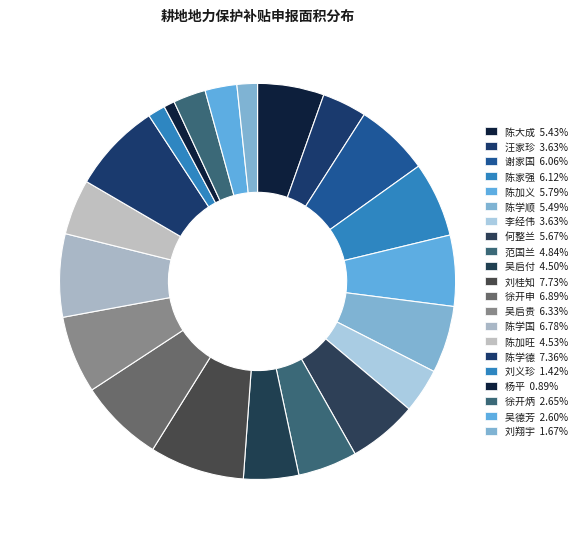

To the nearest percent, what is the combined percentage of 刘义珍 and 吴启付?

6%